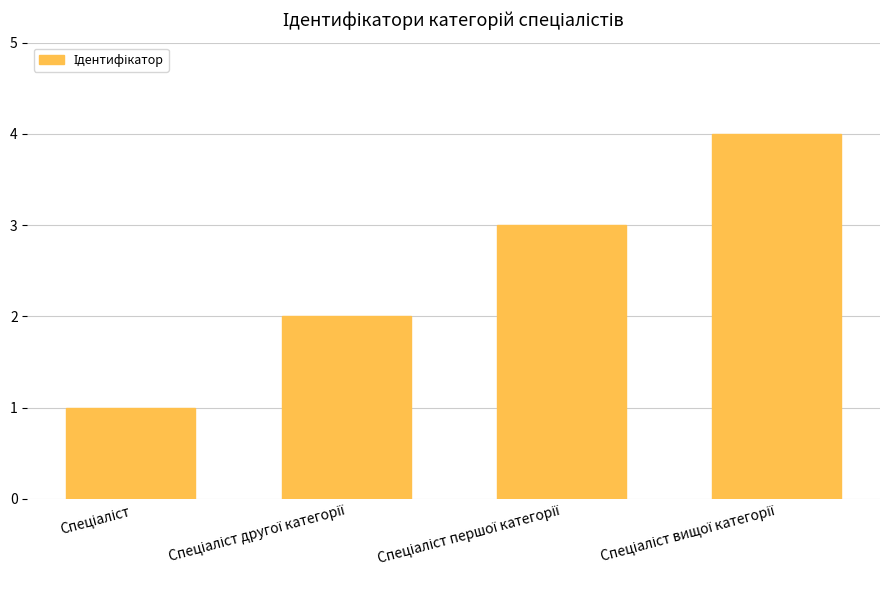

What is the greatest value displayed?

4